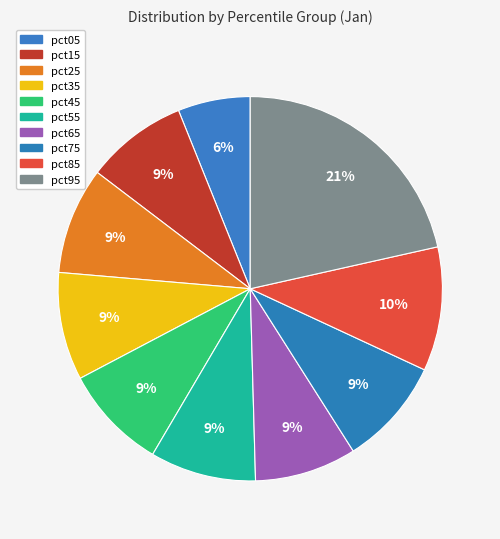

How many slices are in this pie chart?

10